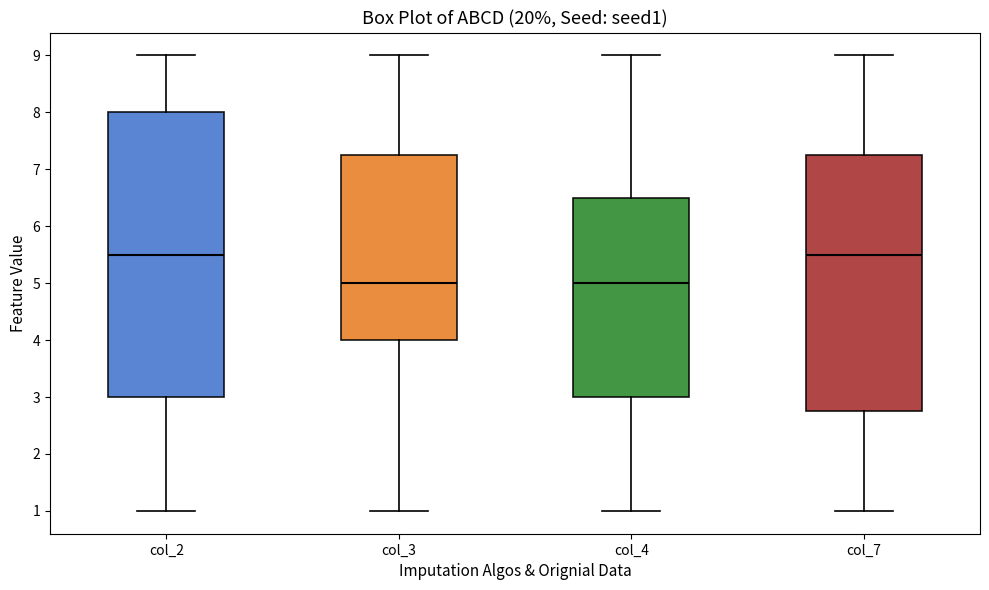

Which box is the tallest, from its lower edge to its upper edge?

col_2